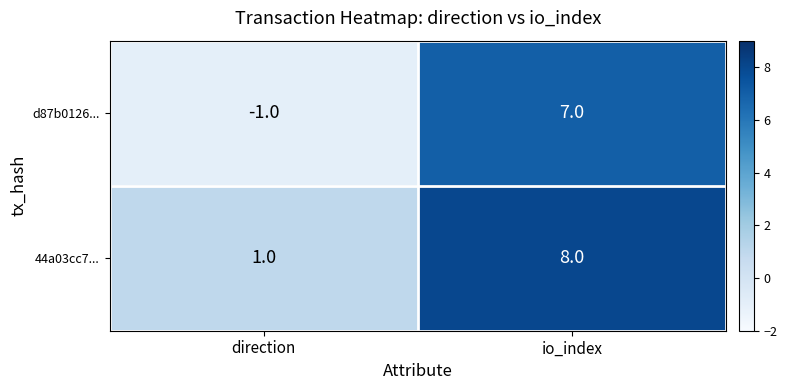

What is the smallest value displayed?

-1